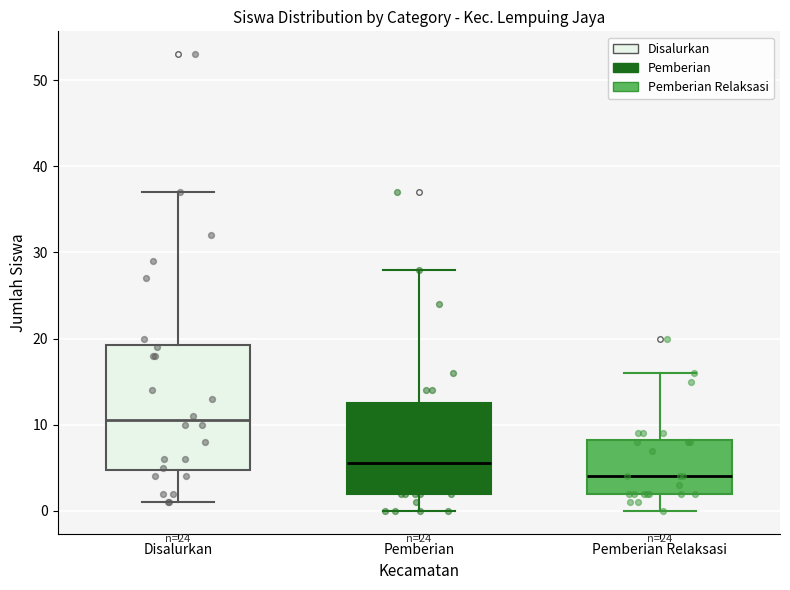

Which box's median line is the highest?

Disalurkan